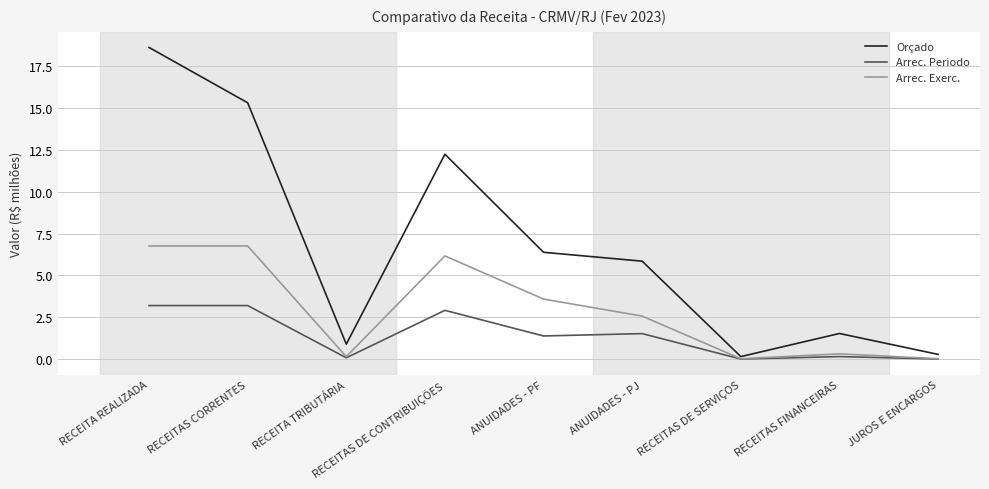

At which label is Orçado closest to 9?

ANUIDADES - PF